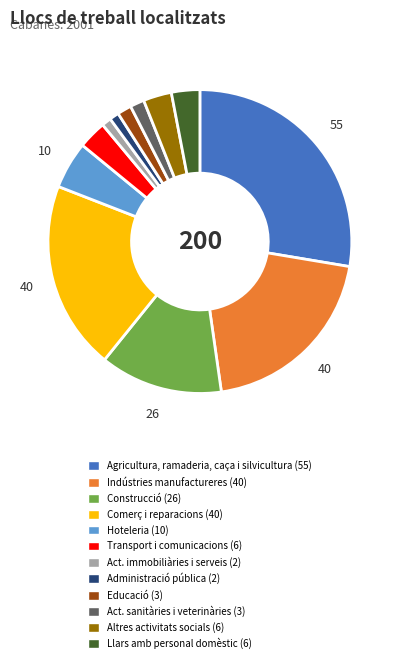

Is there any slice that represents more than half of the pie?

No